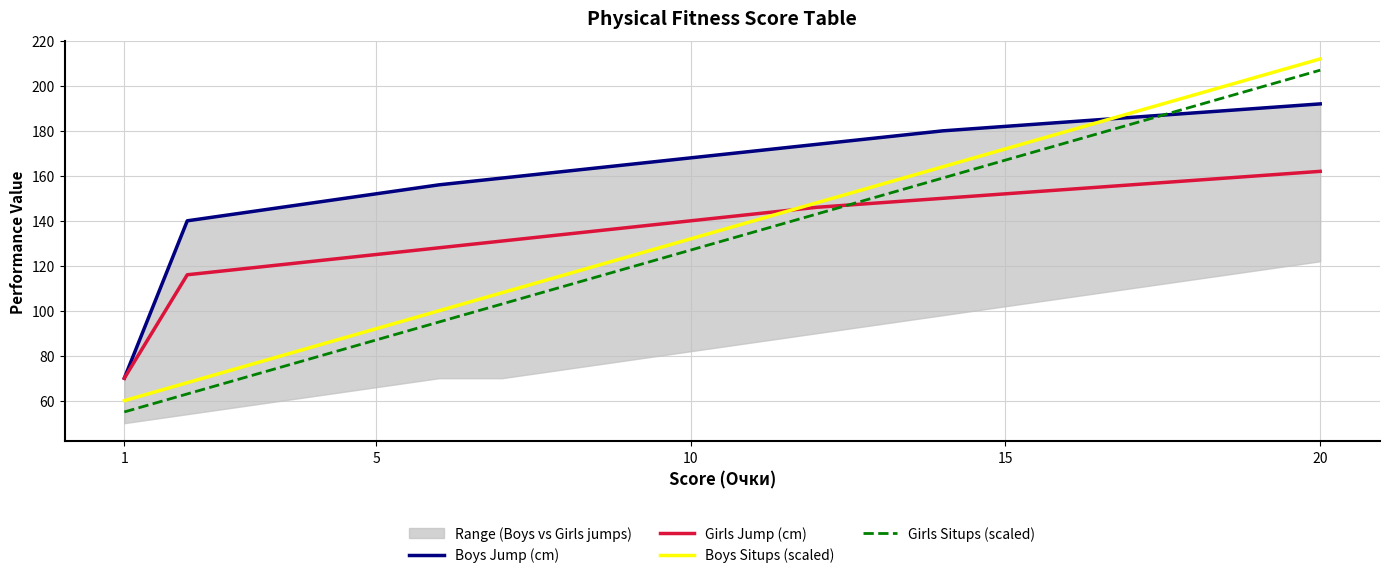

True or false: Girls Jump (cm) and Girls Situps (scaled) intersect in this chart.

True